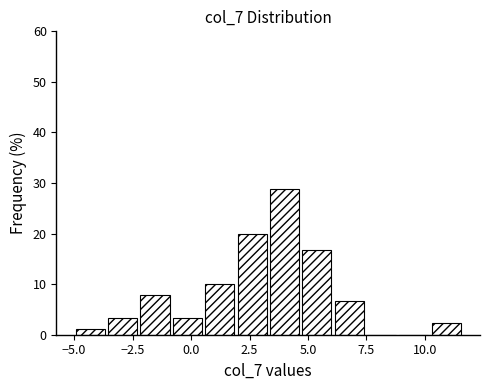

Around what value on the x-axis is the tallest bar? Give the approximate position of its centre, as read against the axis.

4.0